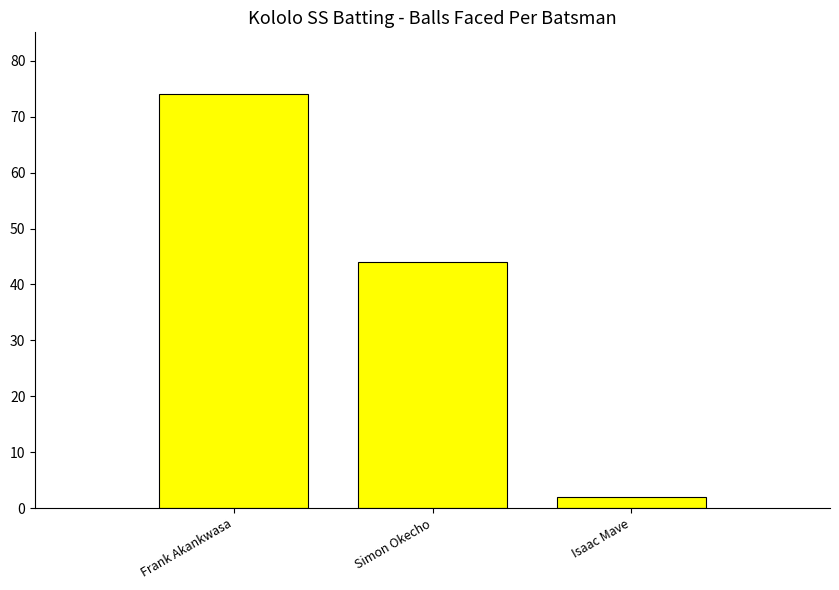

The chart shows a value of 74 at Frank Akankwasa. True or false?

True